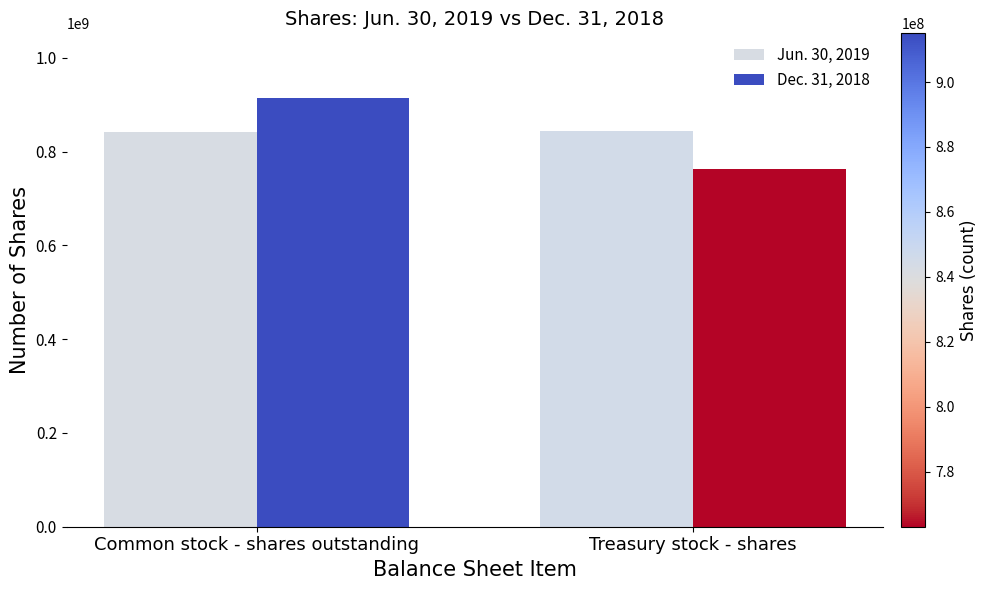

What is the label of the 2nd bar from the left?

Treasury stock - shares